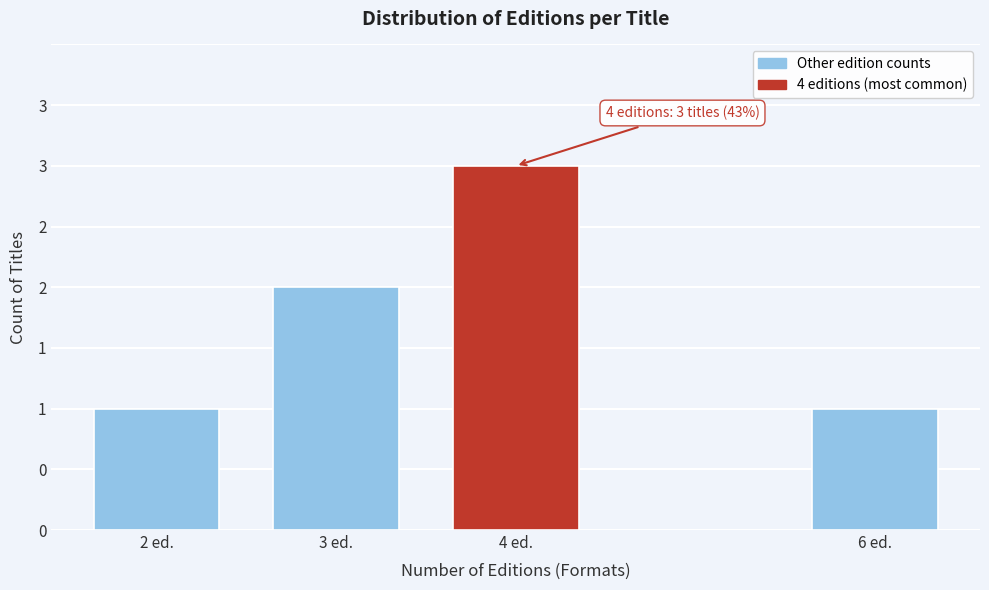

Does the chart contain any negative values?

No